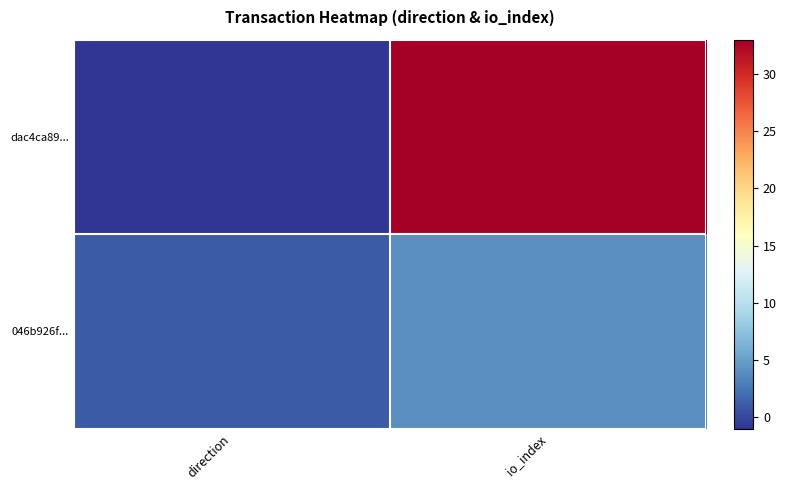

Rank the series by their average value, from lowest to highest.

046b926f..., dac4ca89...